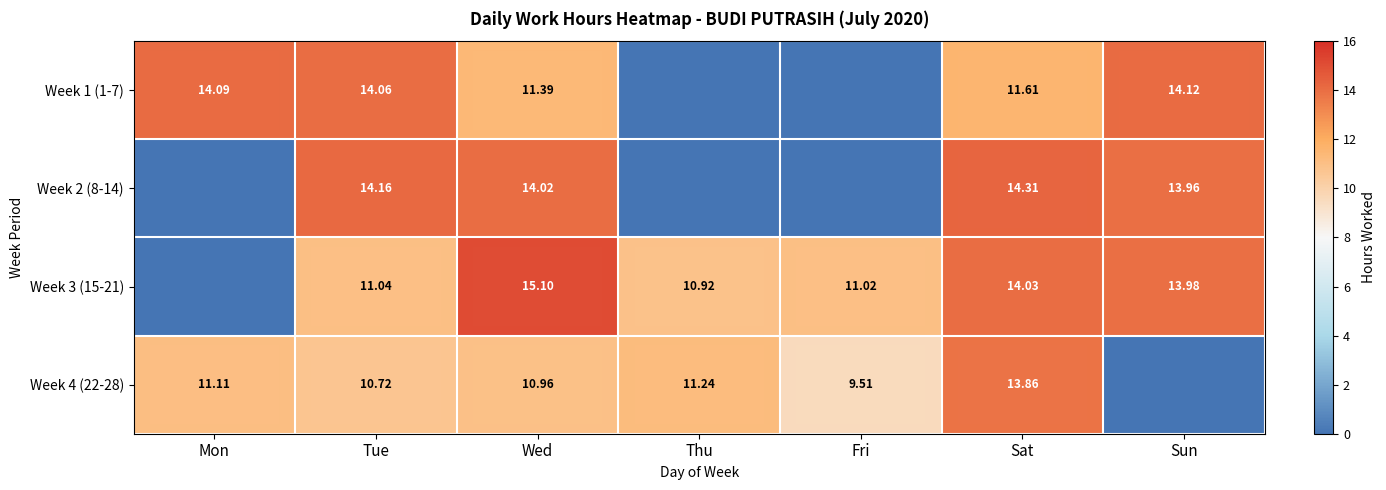

What is the average value of the Week 1 (1-7) series?

9.3